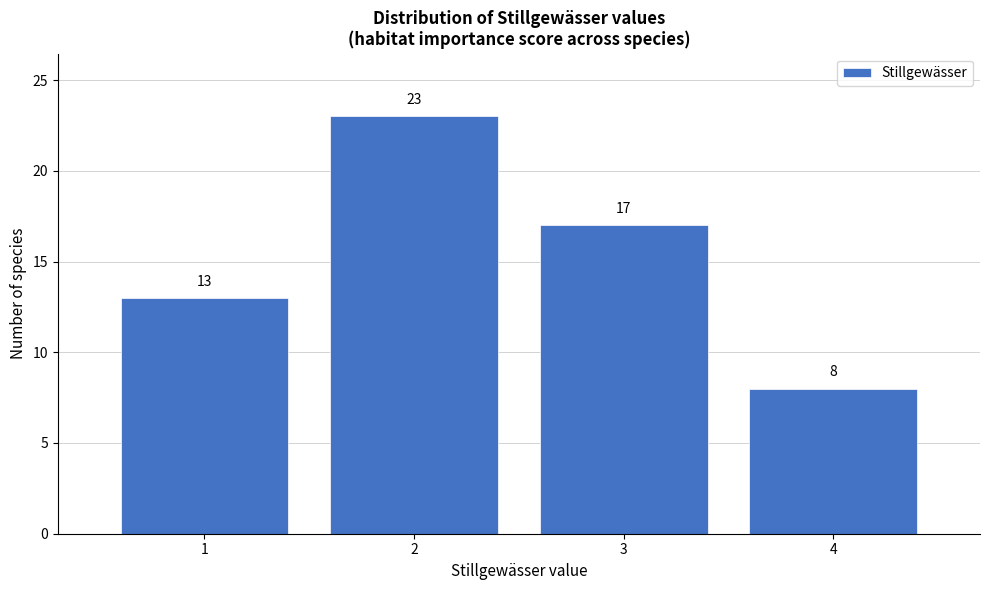

Reading left to right, transcribe this chart: for each bar, give the range it covers on the x-axis and its height.

0.5 to 1.5: 13
1.5 to 2.5: 23
2.5 to 3.5: 17
3.5 to 4.5: 8